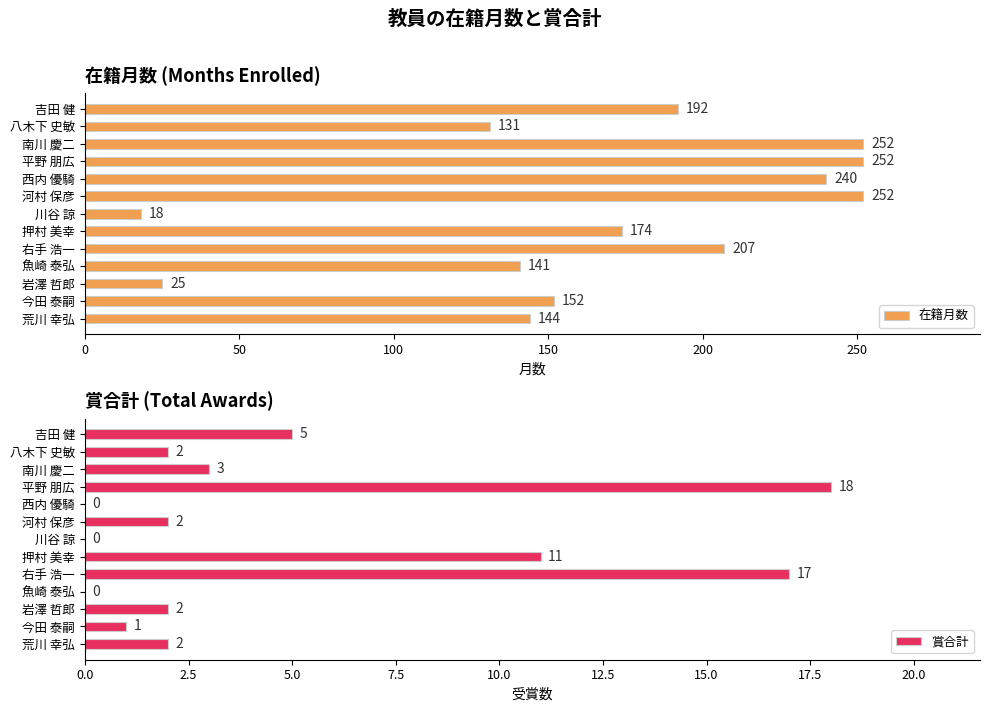

The 在籍月数 series shows 25 at 岩澤 哲郎. True or false?

True